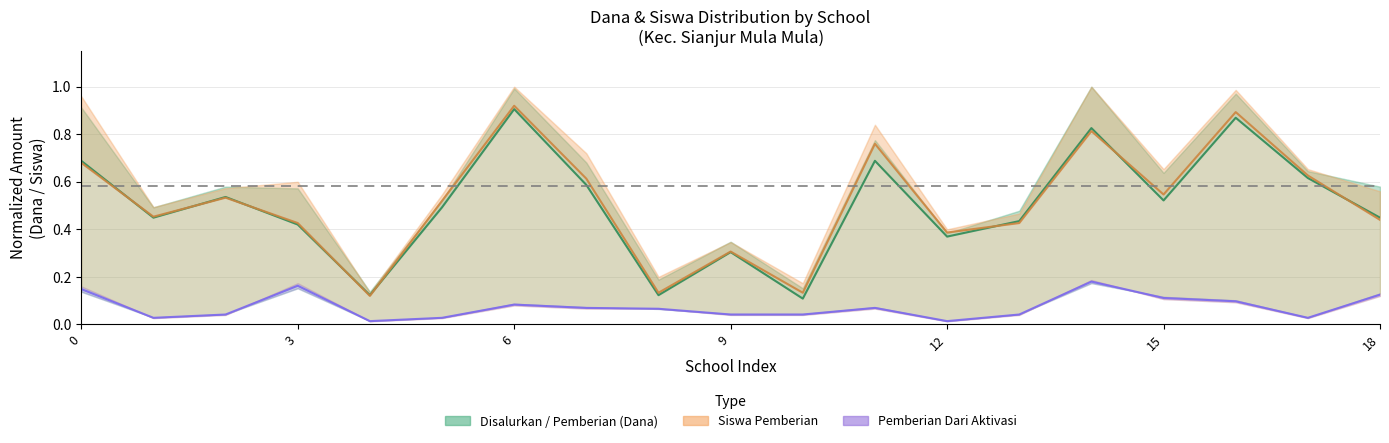

Where is Pemberian Dari Aktivasi nearest to the value 0?

12